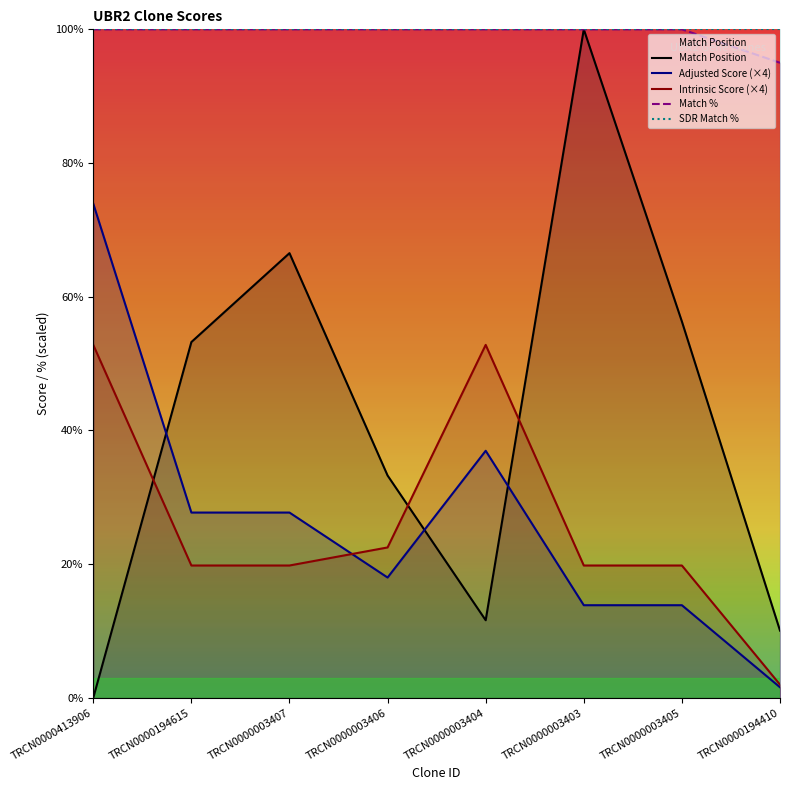

What is the spread (max minus min) of values at TRCN0000003404?

88.4